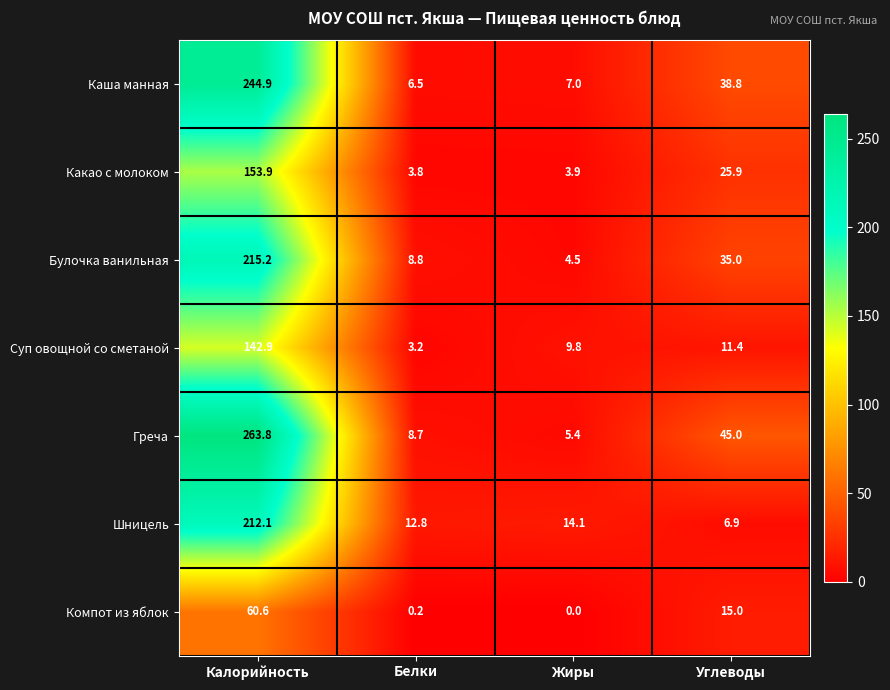

At which label is Булочка ванильная closest to 109?

Углеводы